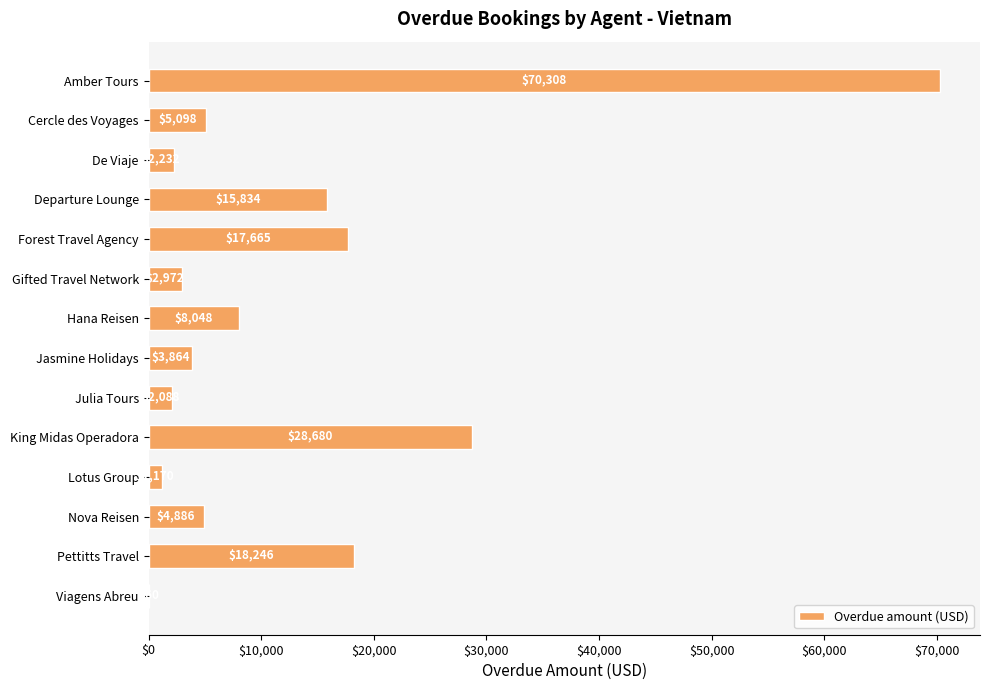

Which has a higher value, Pettitts Travel or Julia Tours?

Pettitts Travel